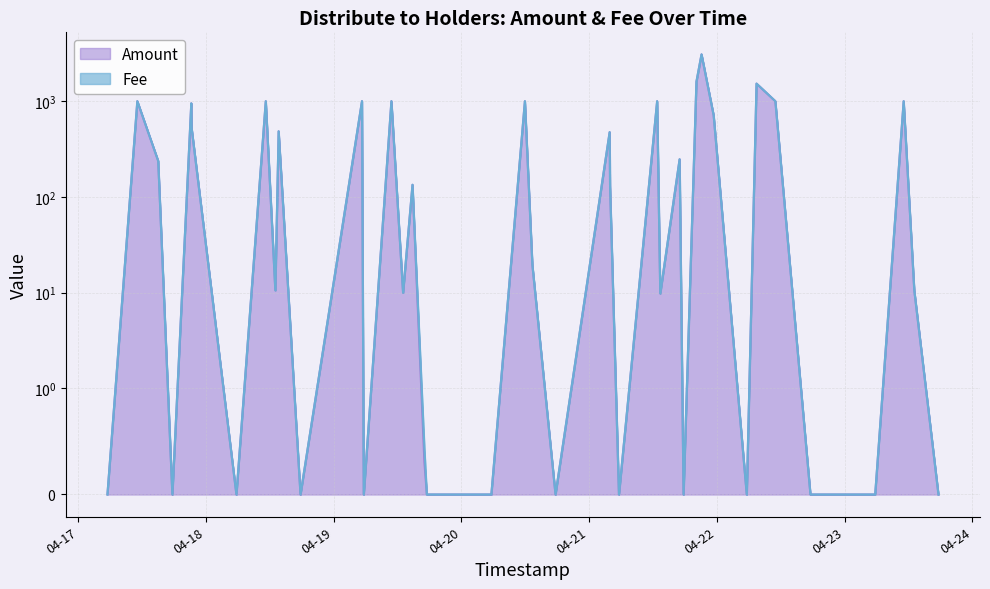

Rank the series at 2024-04-22 05:37:18 from highest to lowest value.

Amount, Fee